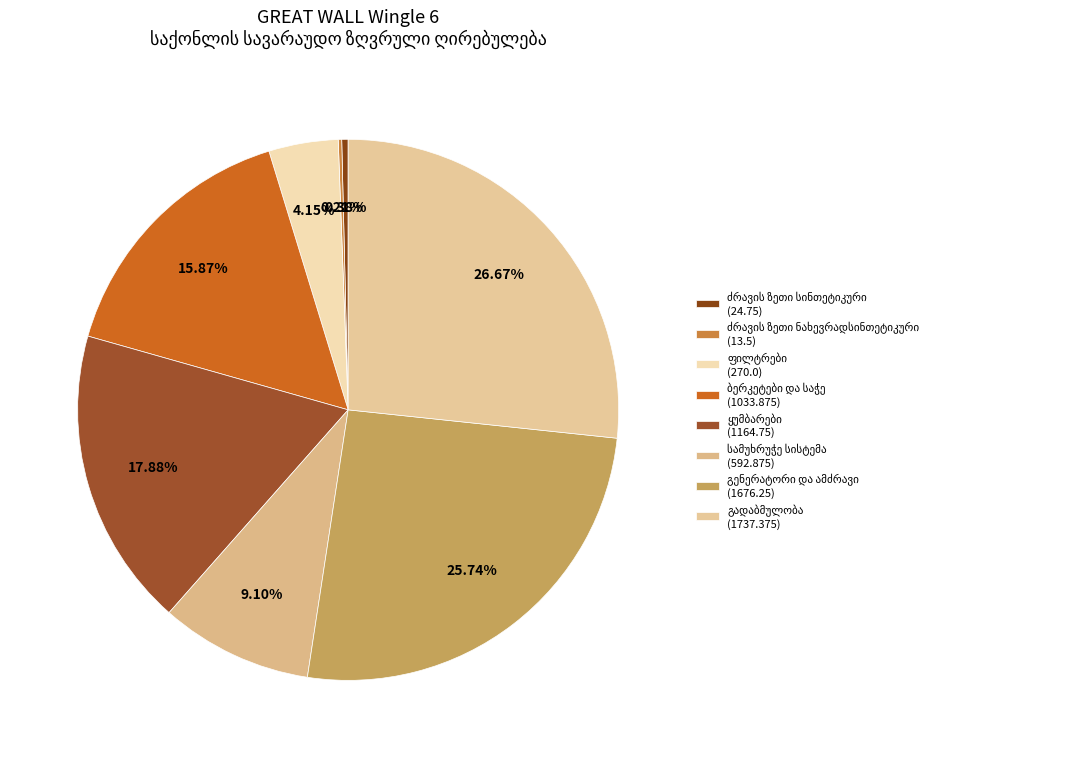

What portion of the pie excludes 1 ც?

98.2%